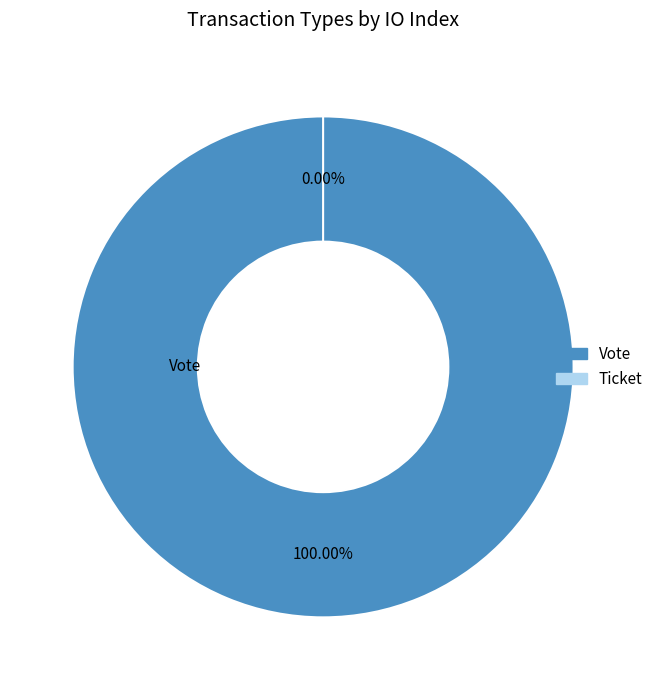

To the nearest percent, what is the combined percentage of Vote and Ticket?

100%